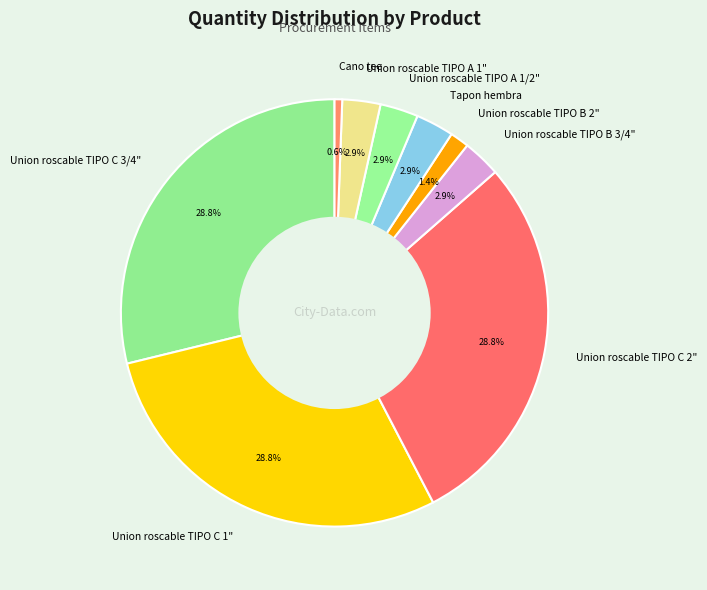

Which category has the smallest portion of the pie?

Cano tee